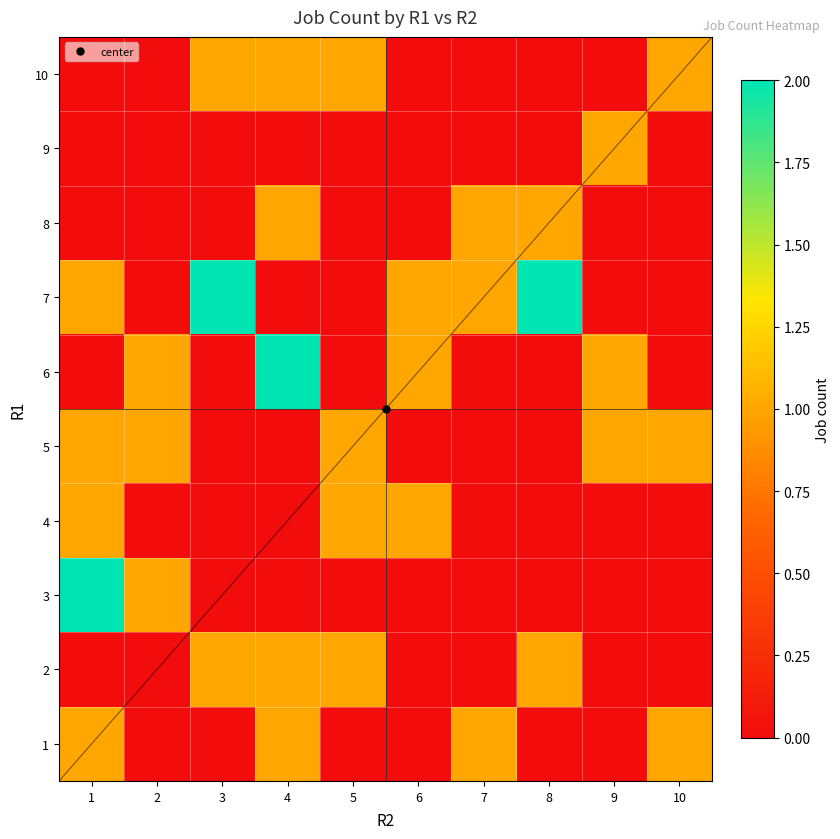

What is the difference between the second highest and second lowest values in the 5 series?

1